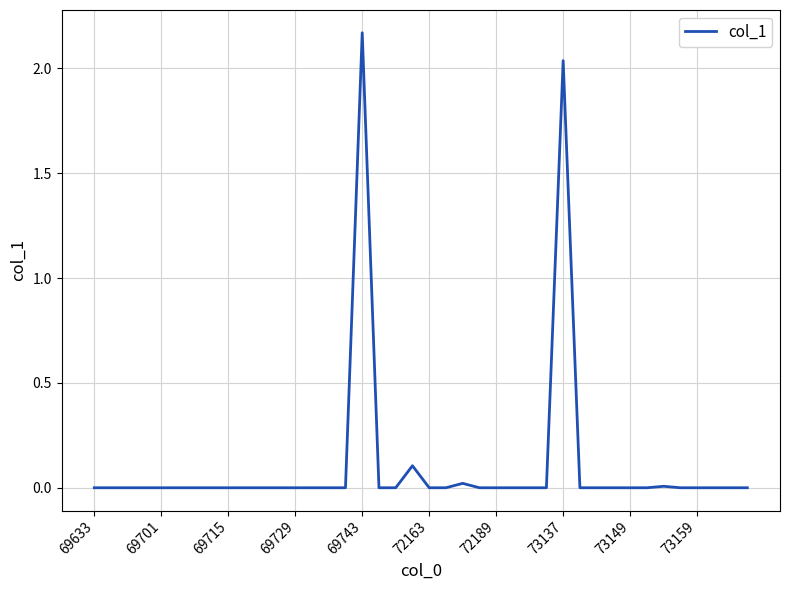

Does the chart display data point markers on the line(s)?

No